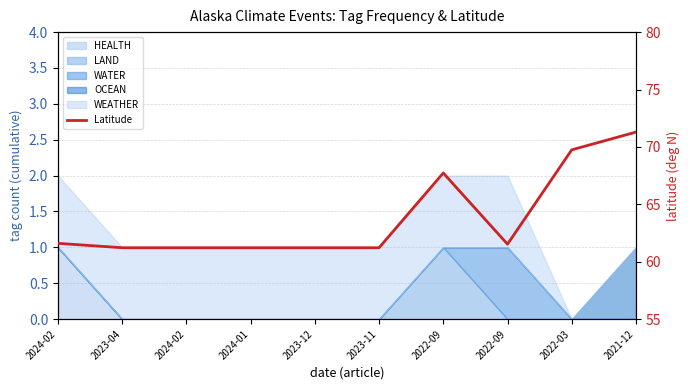

How many data points does each series have?

10